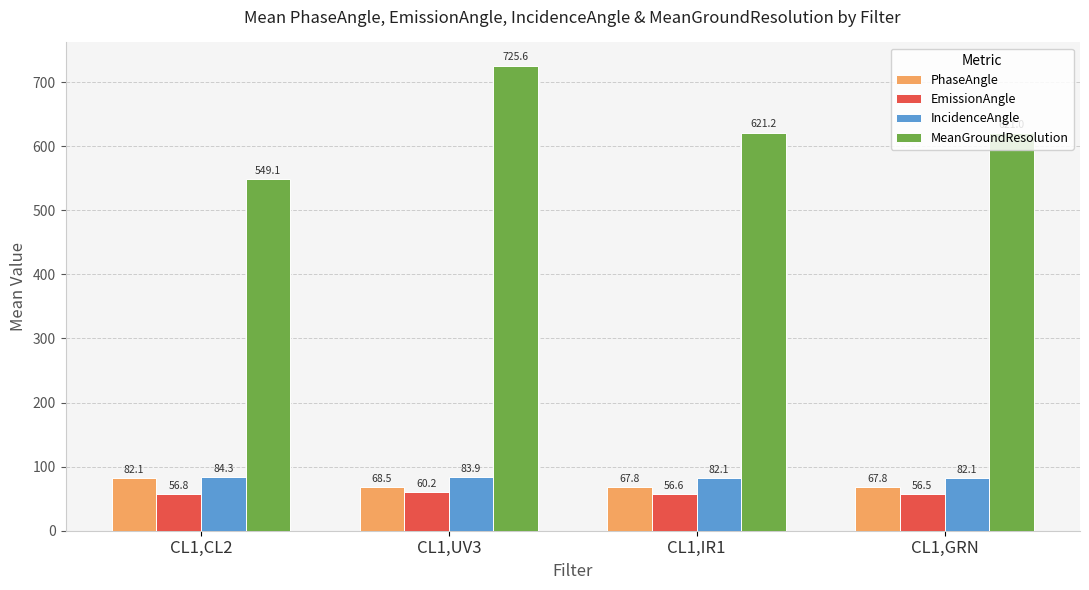

Which series has the largest total across all categories?

MeanGroundResolution